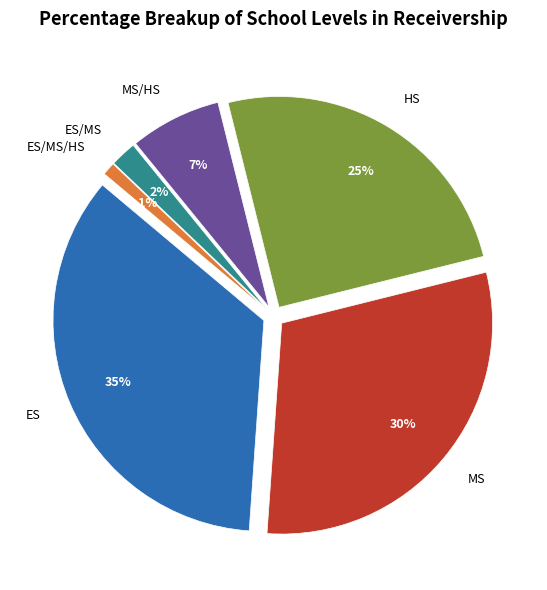

How many slices are in this pie chart?

6